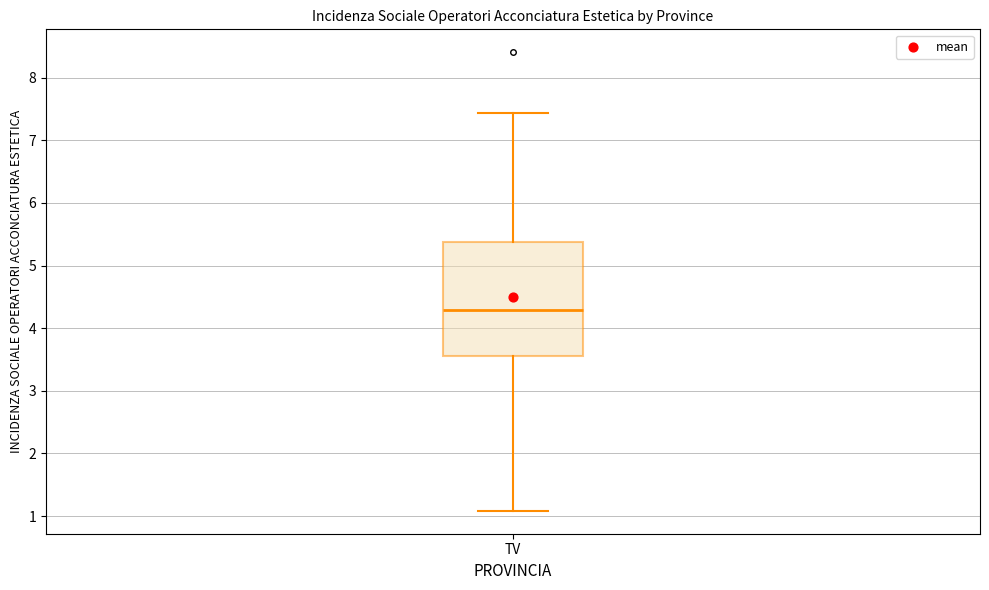

Read this box plot against the y-axis: the position of the median line, the range covered by the box, and the ends of both whiskers. The values are not printed on the chart, so give them approximately, as read against the axis.

median 4.3, box 3.6 to 5.4, whiskers 1.1 to 7.4